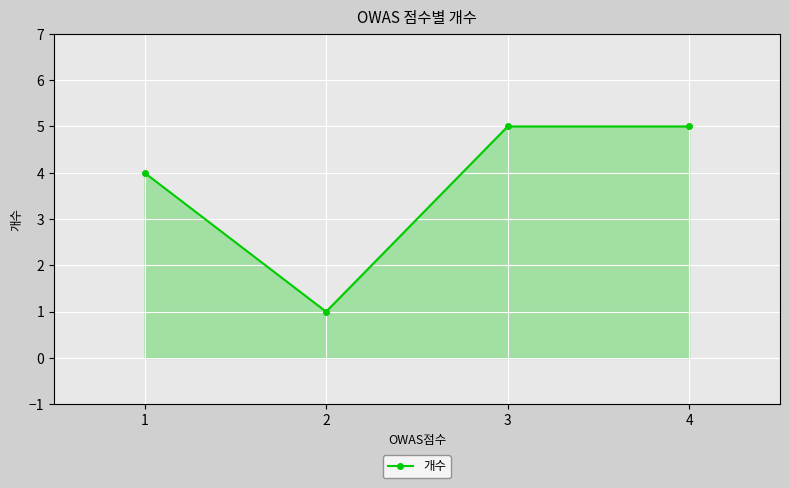

Where is the first local minimum?

2